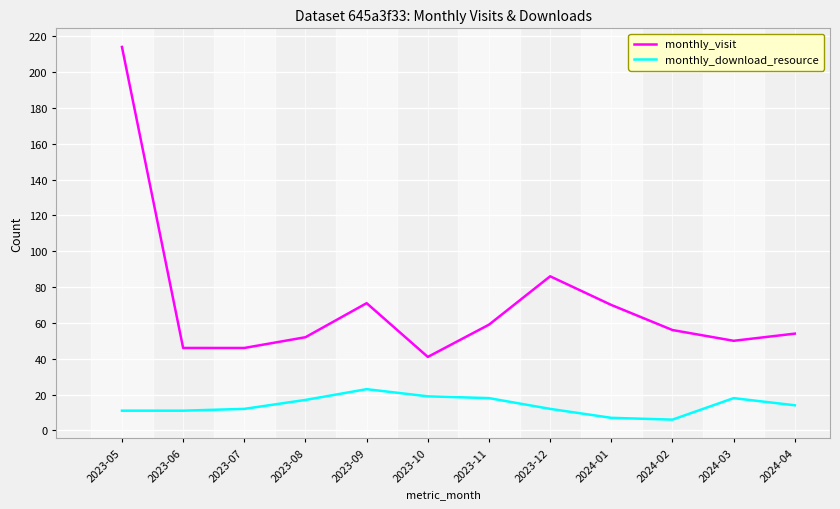

True or false: monthly_visit has a value of 20 at 2023-06.

False